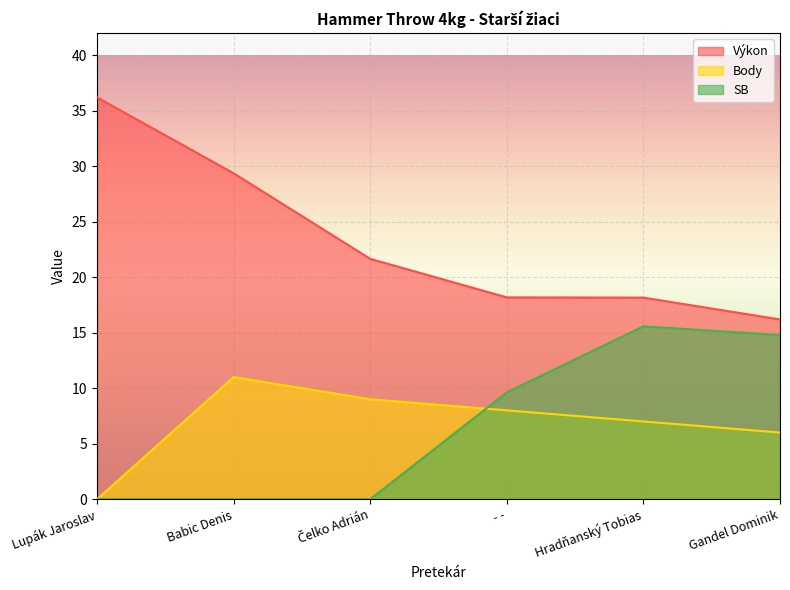

Rank the series by their maximum value, from lowest to highest.

Body, SB, Výkon